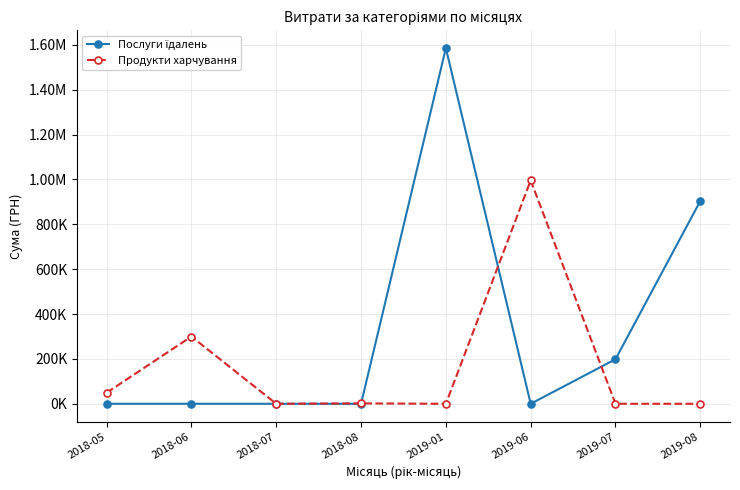

Which series changed the most between 2018-08 and 2019-06?

Продукти харчування